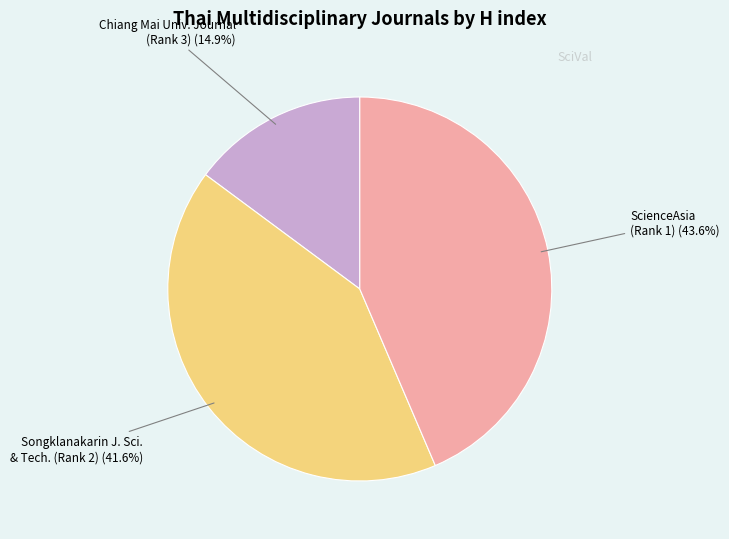

To the nearest percent, what is the difference between the largest and smallest slice percentages?

29%